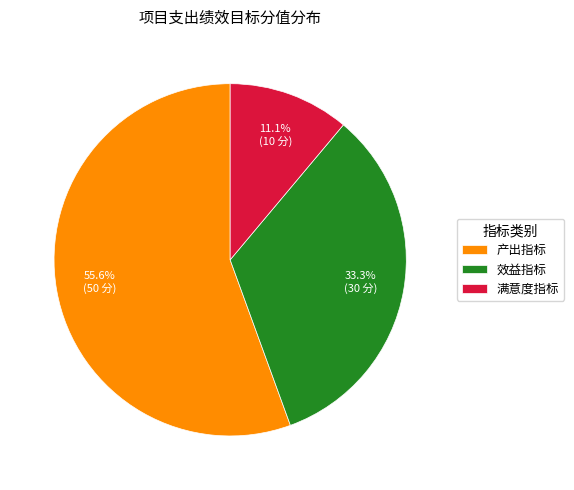

Approximately how many times larger is the value at 产出指标 compared to 效益指标?

1.7